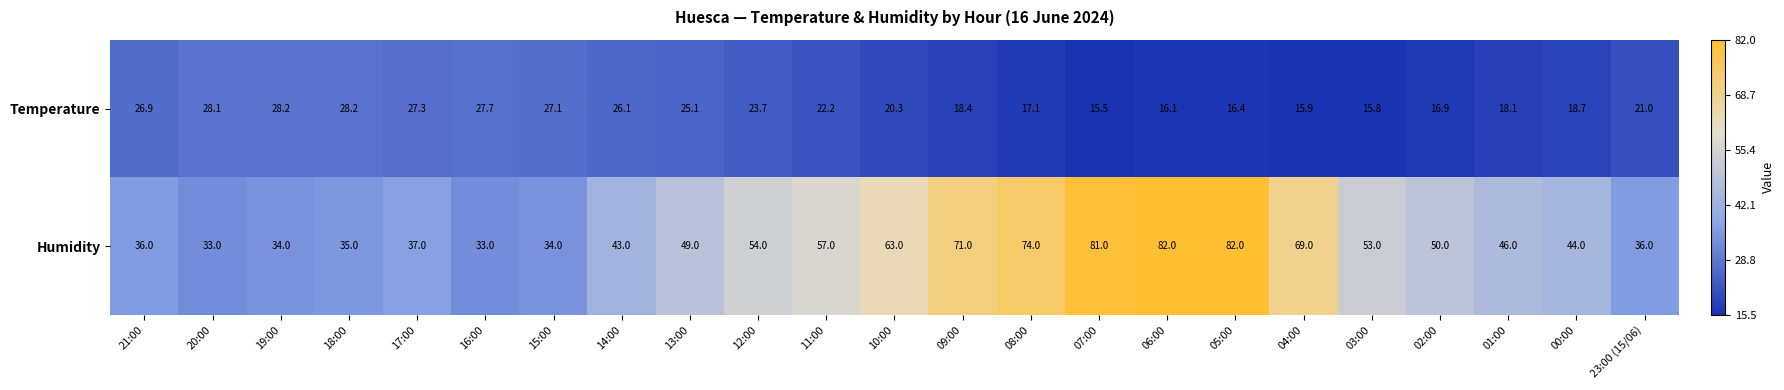

How many distinct data groups are displayed?

2